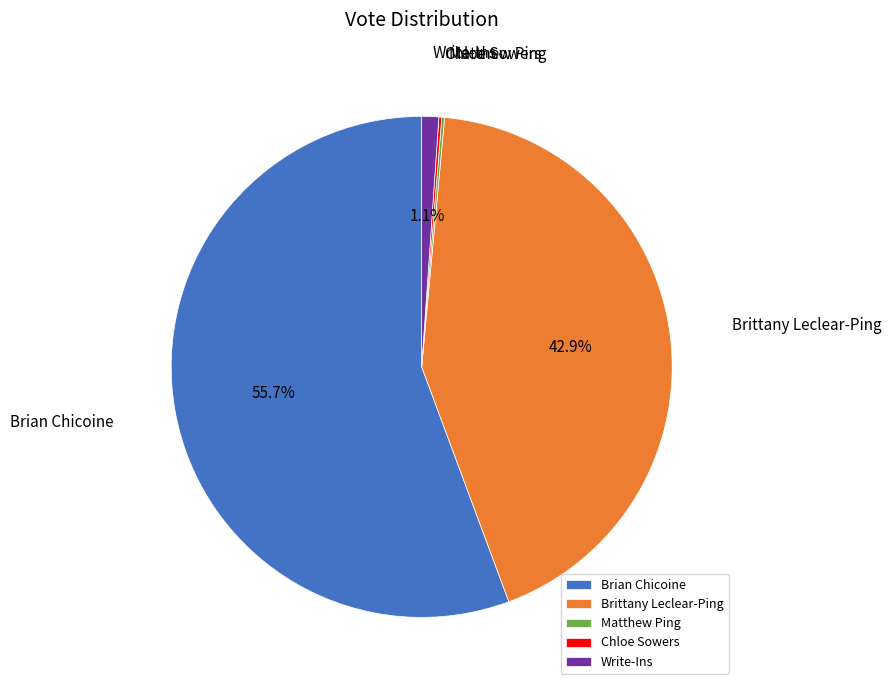

Between Write-Ins and Brian Chicoine, which is larger?

Brian Chicoine